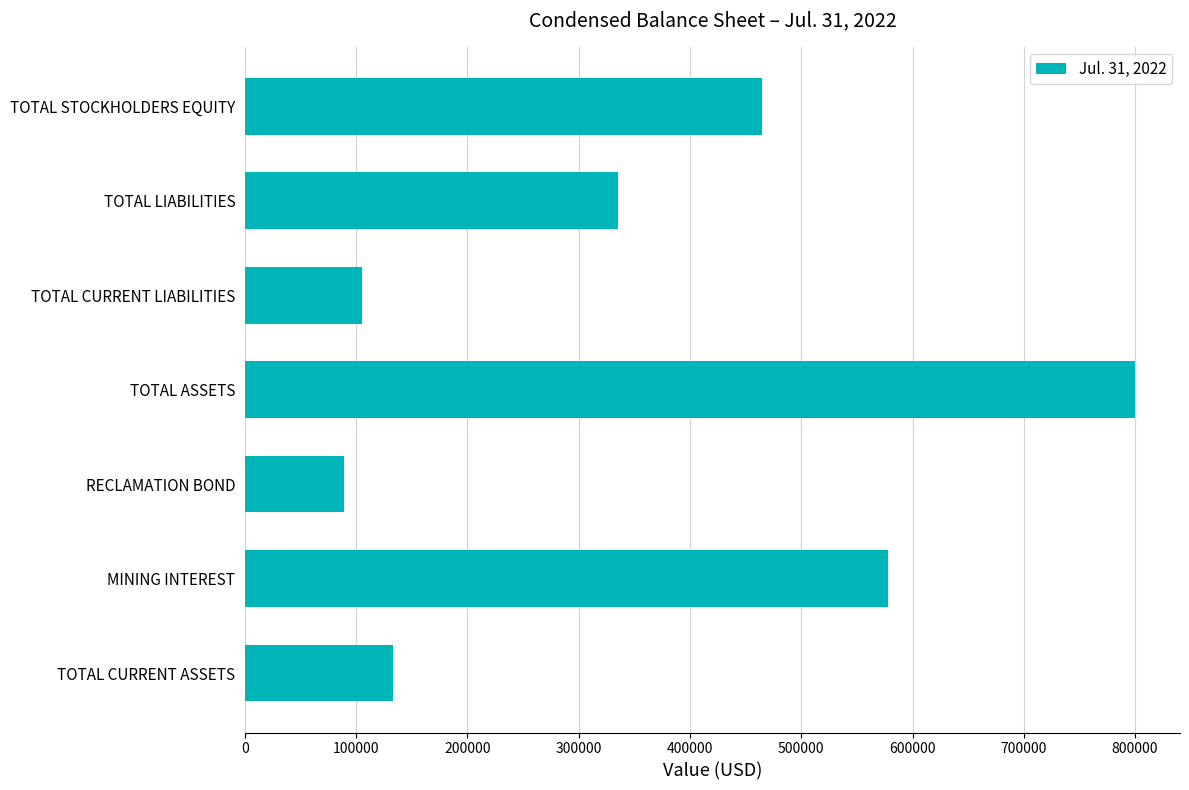

How many values are below 335231?

3